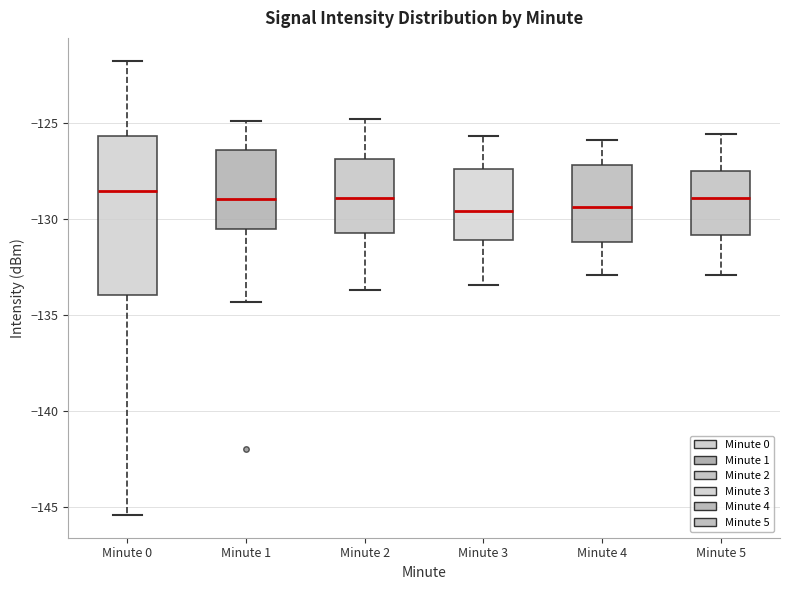

Reading left to right, transcribe this box plot: for each box, give where its median line is, the range the box spans, and where its two whiskers end, as read against the y-axis. The values are not printed on the chart, so give them approximately, as read against the axis.

Minute 0: median -128.5, box -134.0 to -125.5, whiskers -145.5 to -121.5
Minute 1: median -129.0, box -130.5 to -126.5, whiskers -134.5 to -125.0
Minute 2: median -129.0, box -130.5 to -127.0, whiskers -133.5 to -125.0
Minute 3: median -129.5, box -131.0 to -127.5, whiskers -133.5 to -125.5
Minute 4: median -129.5, box -131.0 to -127.0, whiskers -133.0 to -126.0
Minute 5: median -129.0, box -131.0 to -127.5, whiskers -133.0 to -125.5